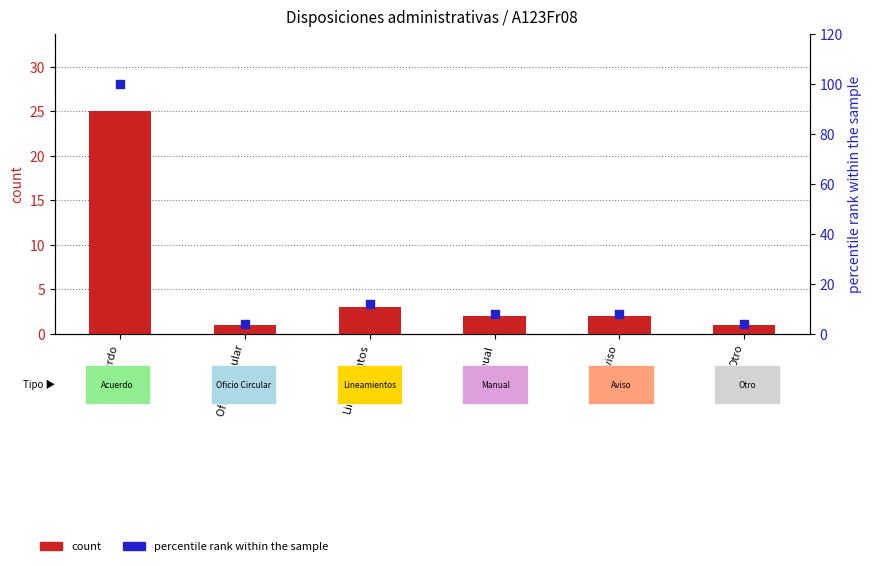

At how many categories does at least one series exceed 48?

1